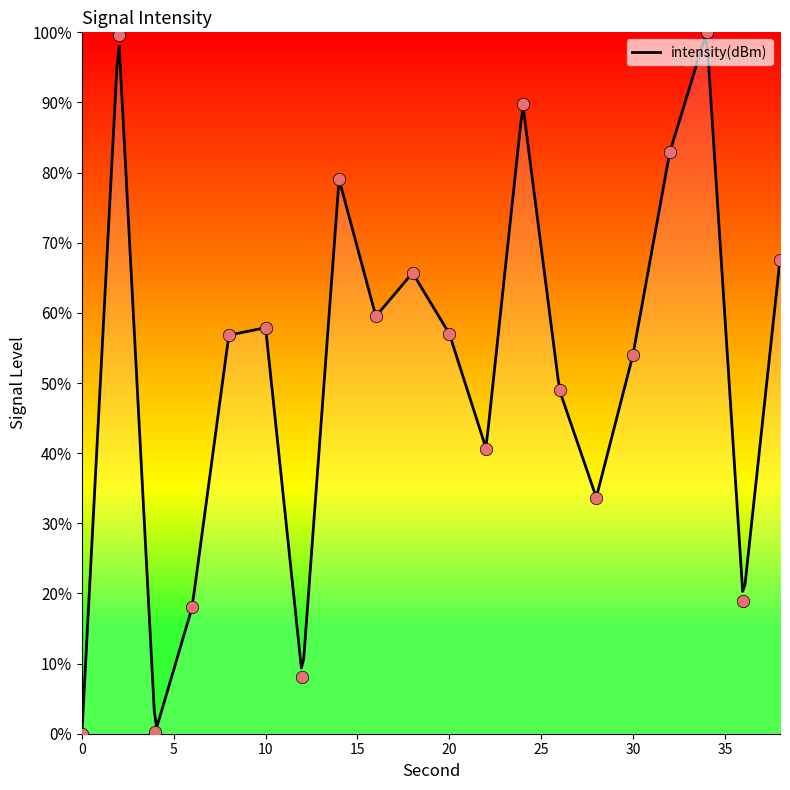

What is the change in value from 18 to 24?

+24.0